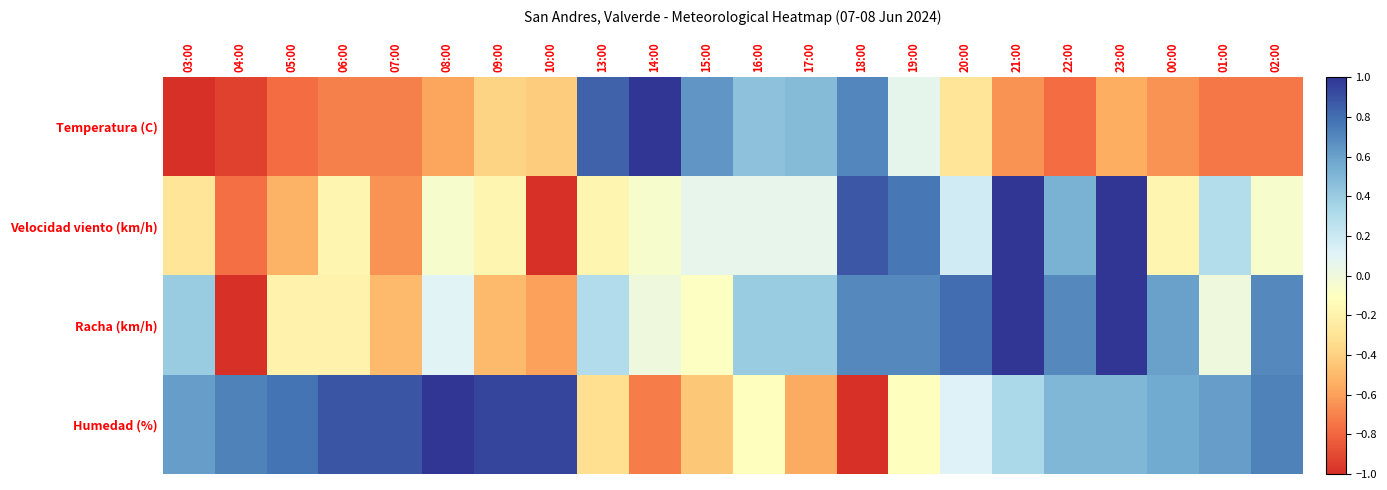

What is the total value across all series at 06:00?

-0.2